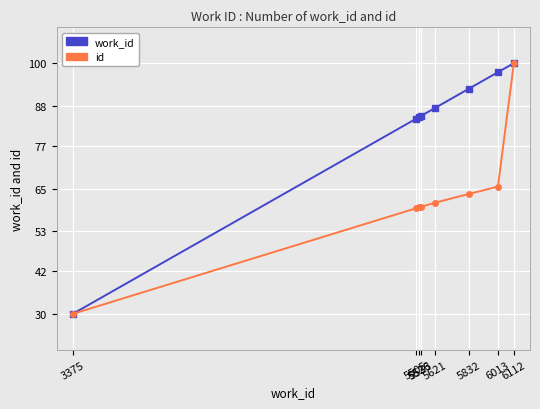

At which category is the sum across all series the highest?

6112